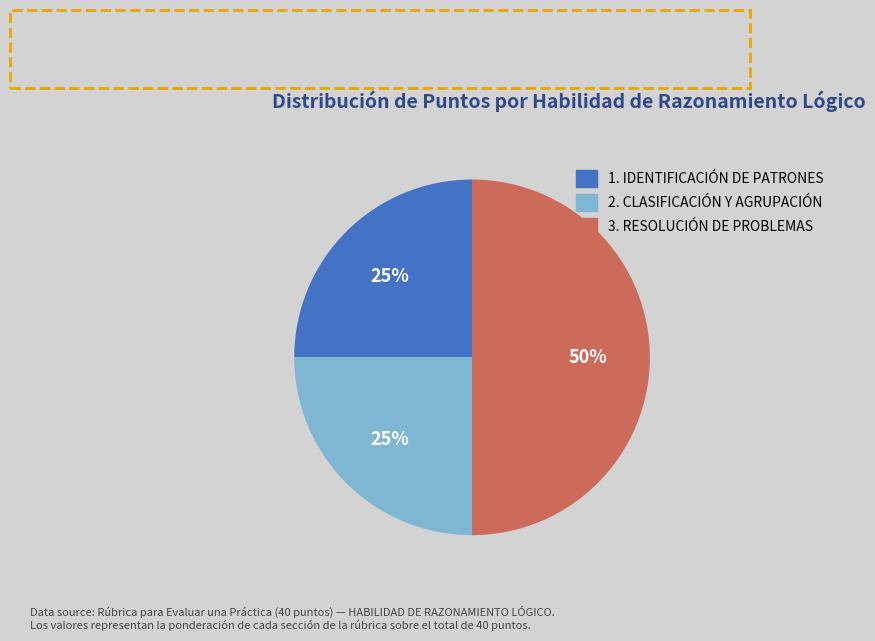

How many slices are in this pie chart?

3